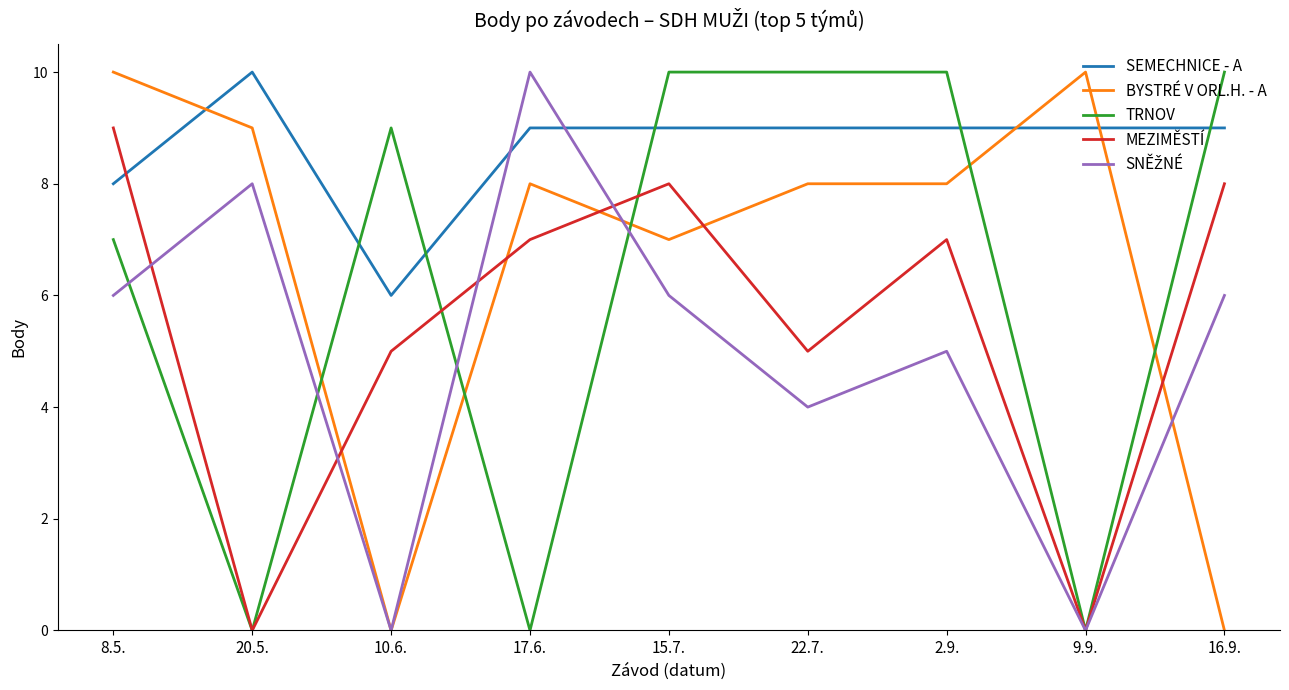

What is the highest value of the SEMECHNICE - A series?

10